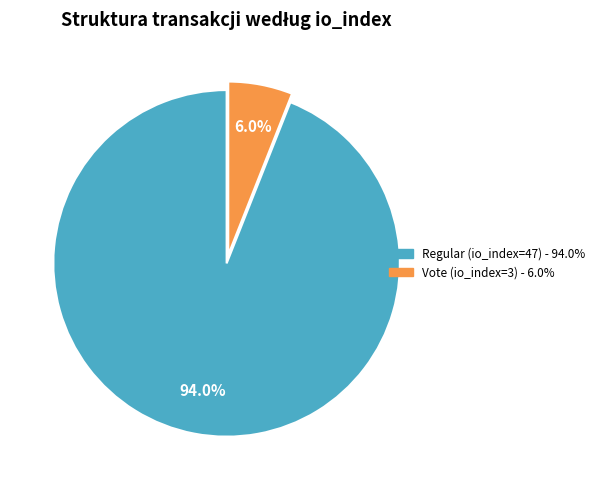

To the nearest percent, what percentage of the pie is Regular (io_index=47)?

94%